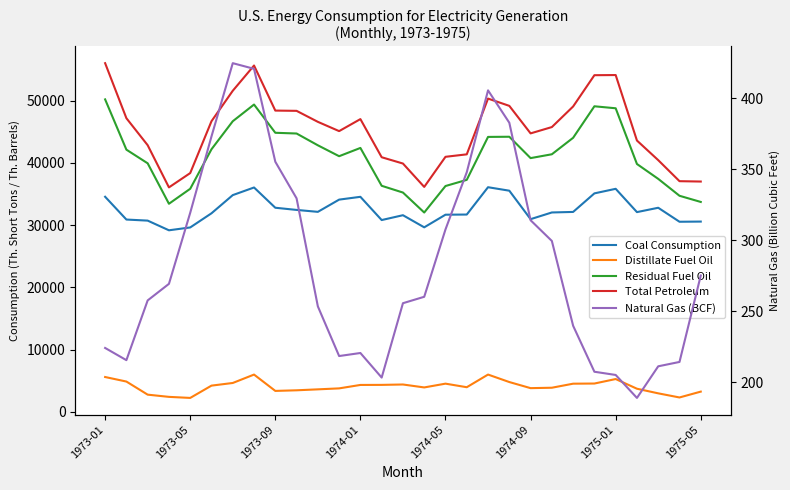

At how many categories does at least one series exceed 43779?

17